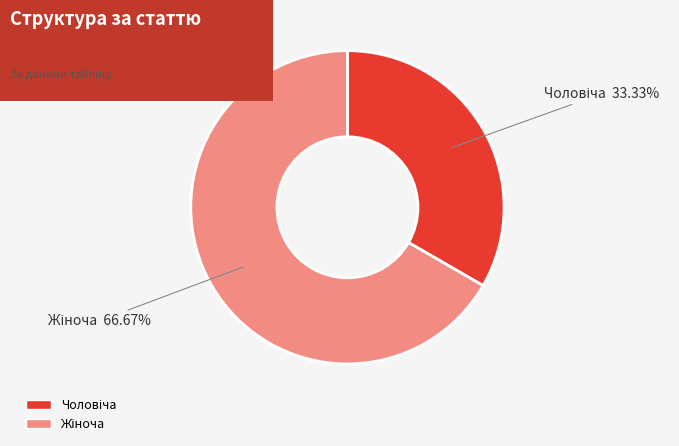

Is there any slice that represents more than half of the pie?

Yes